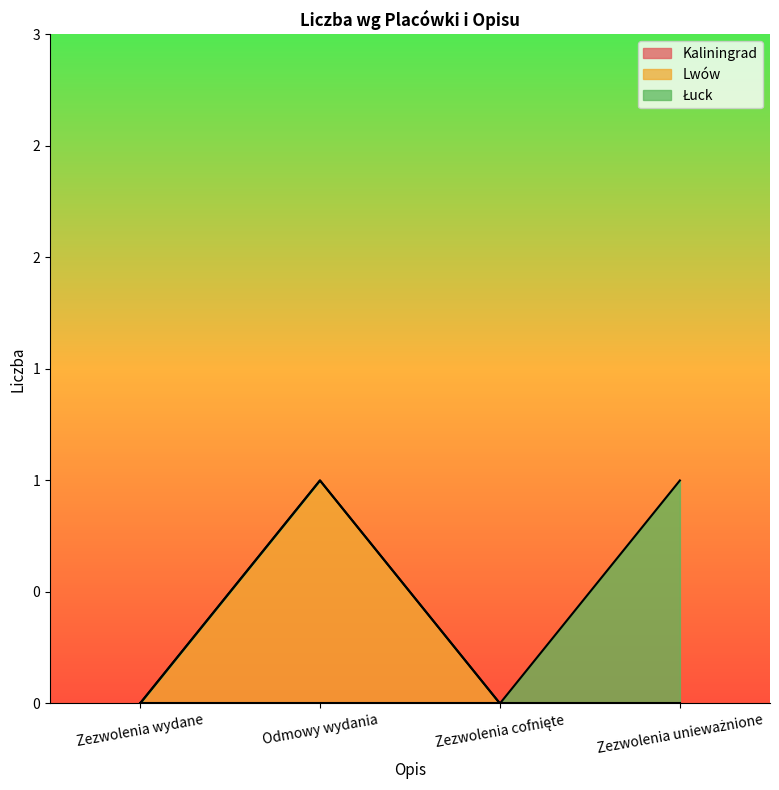

At which label does Kaliningrad reach its minimum?

Zezwolenia wydane